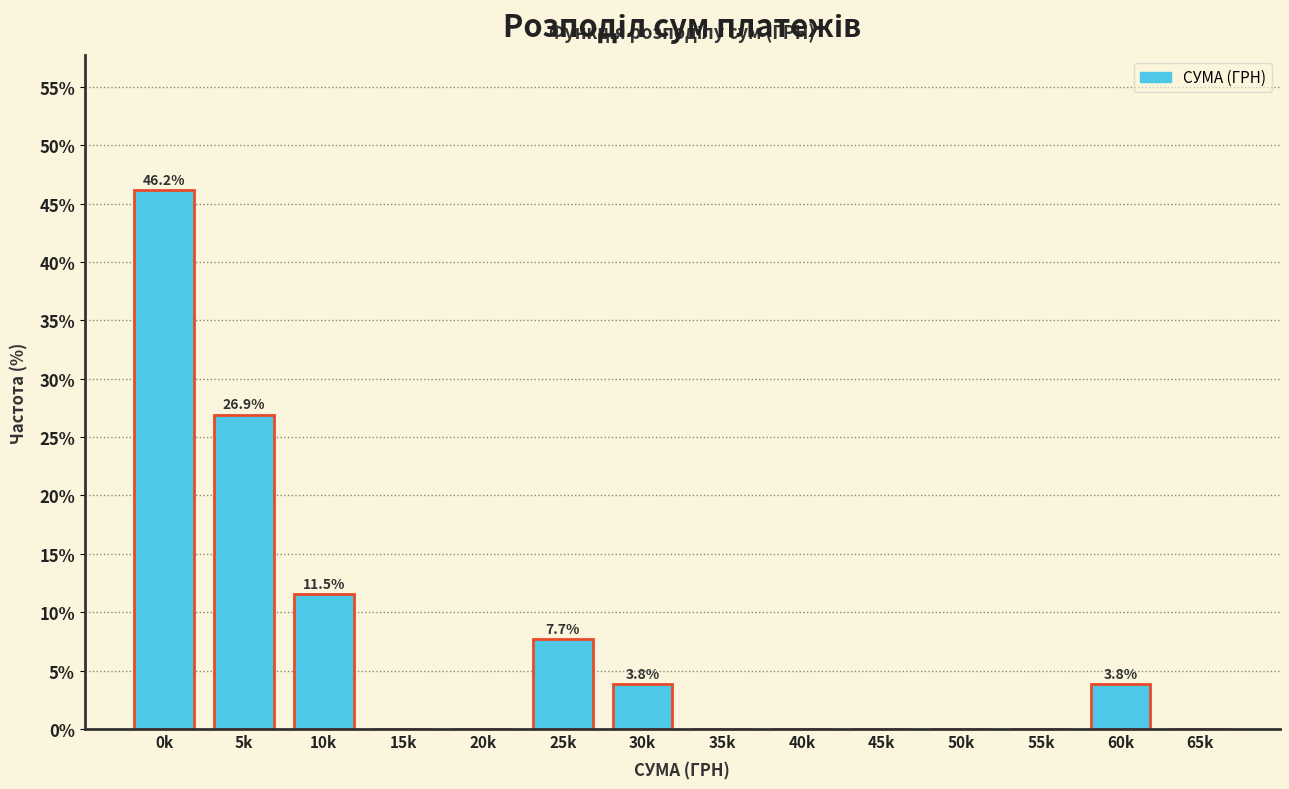

Reading left to right, list all the values displayed in this chart.

0k=46.2	5k=26.9	10k=11.5	15k=0.0	20k=0.0	25k=7.7	30k=3.8	35k=0.0	40k=0.0	45k=0.0	50k=0.0	55k=0.0	60k=3.8	65k=0.0